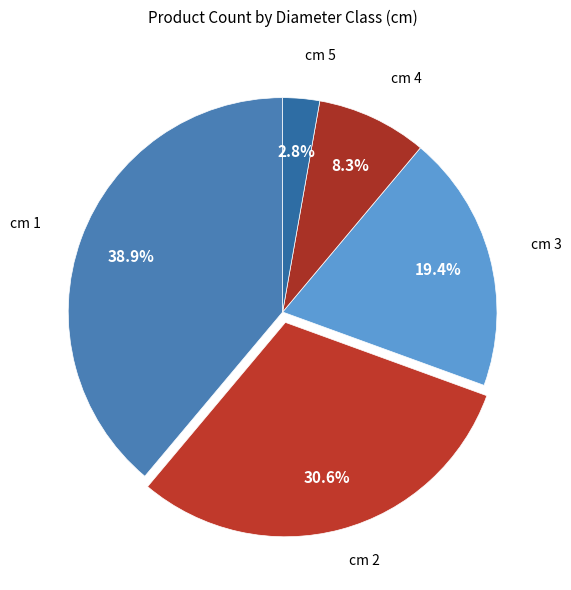

How much of the chart is everything except cm 5?

97.2%